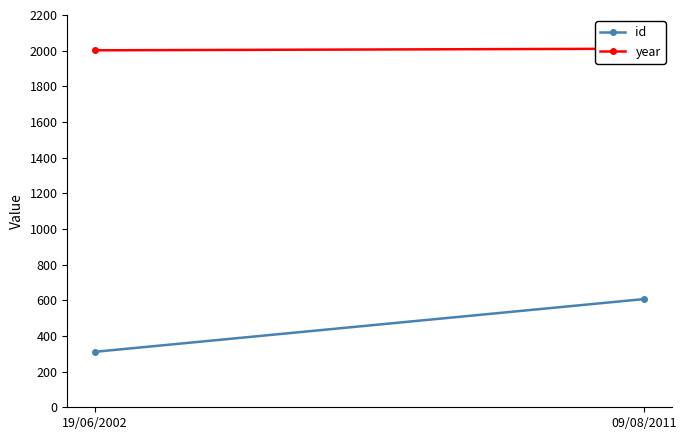

Reading right to left, transcribe all the data shown in this chart.

id: 09/08/2011=607	19/06/2002=311
year: 09/08/2011=2011	19/06/2002=2002